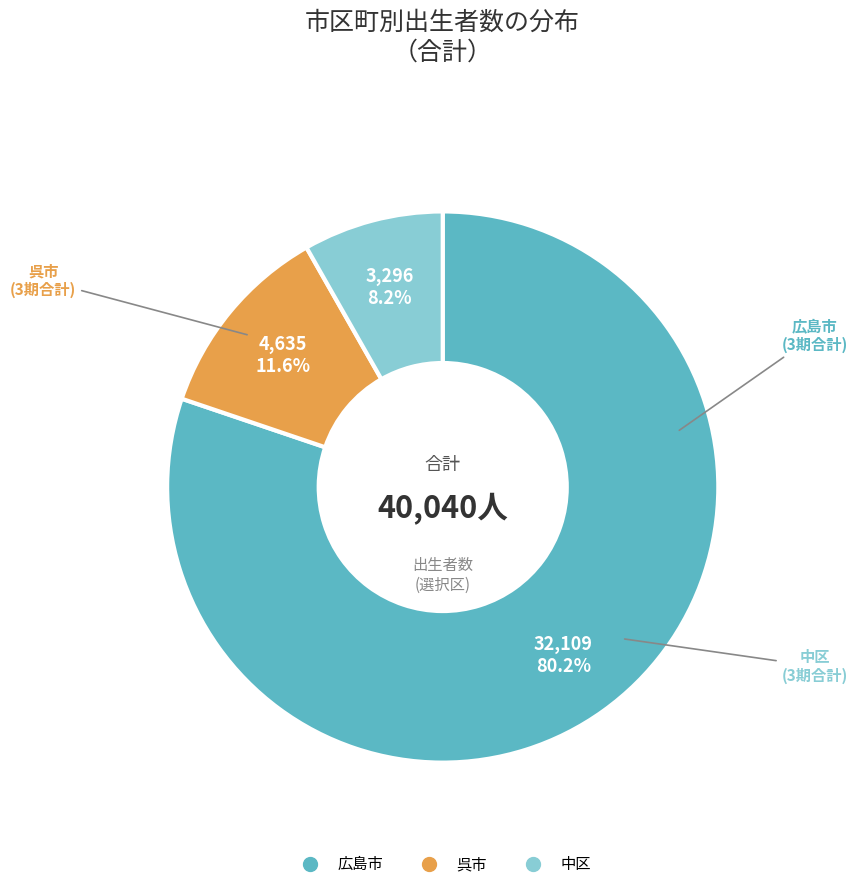

Is there a majority slice in this chart?

Yes